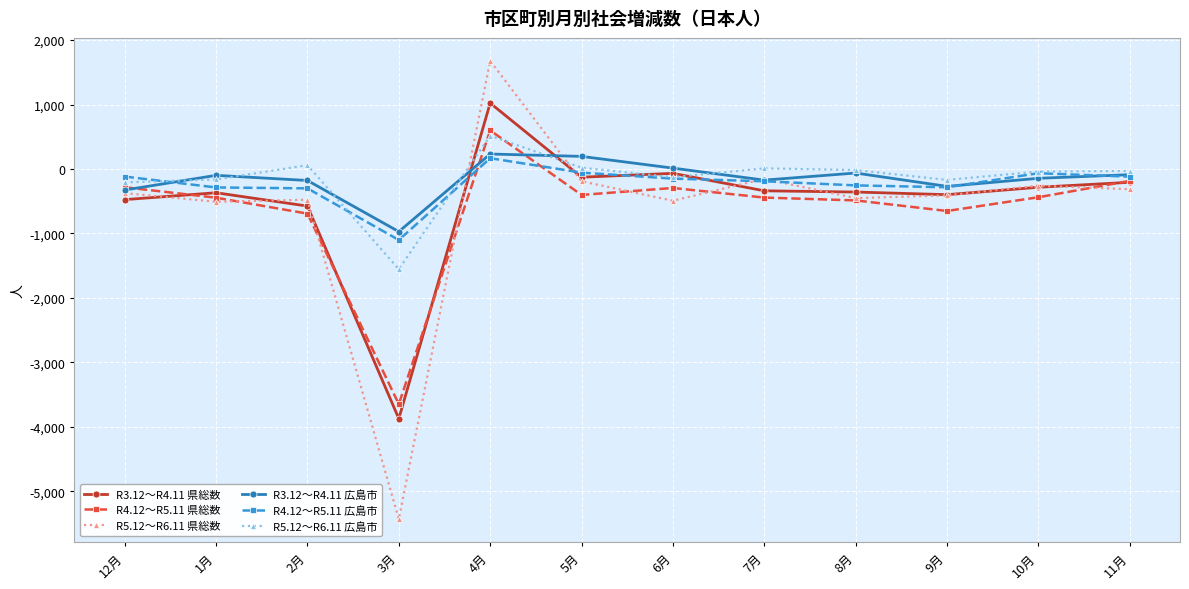

At which label does R5.12～R6.11 県総数 reach its peak?

4月